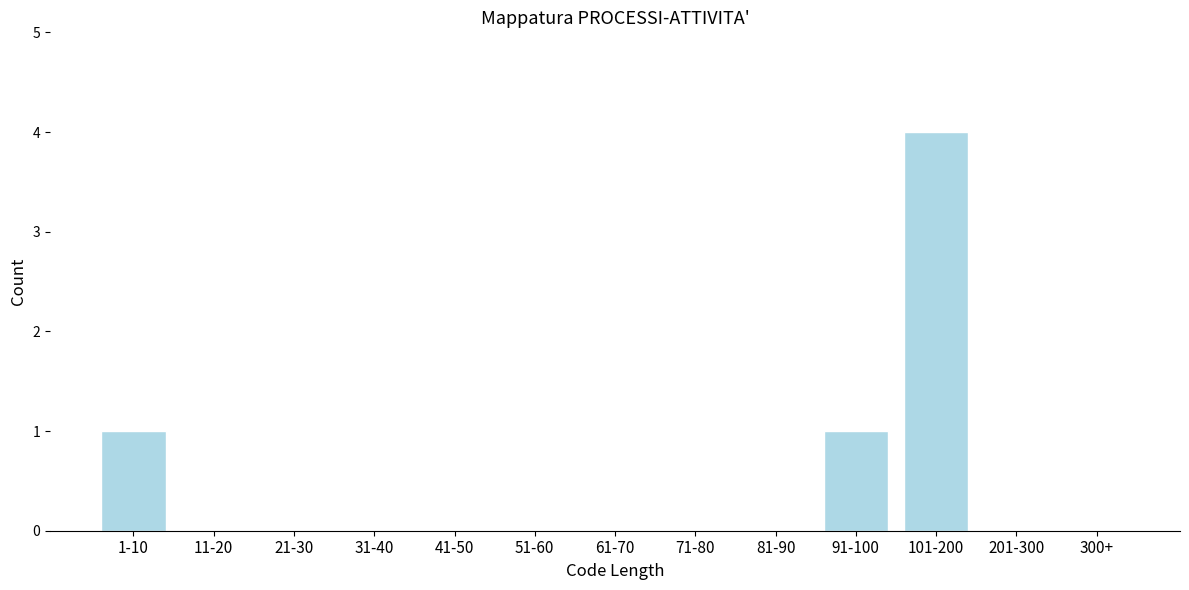

Reading left to right, list all the values displayed in this chart.

1-10=1	11-20=0	21-30=0	31-40=0	41-50=0	51-60=0	61-70=0	71-80=0	81-90=0	91-100=1	101-200=4	201-300=0	300+=0